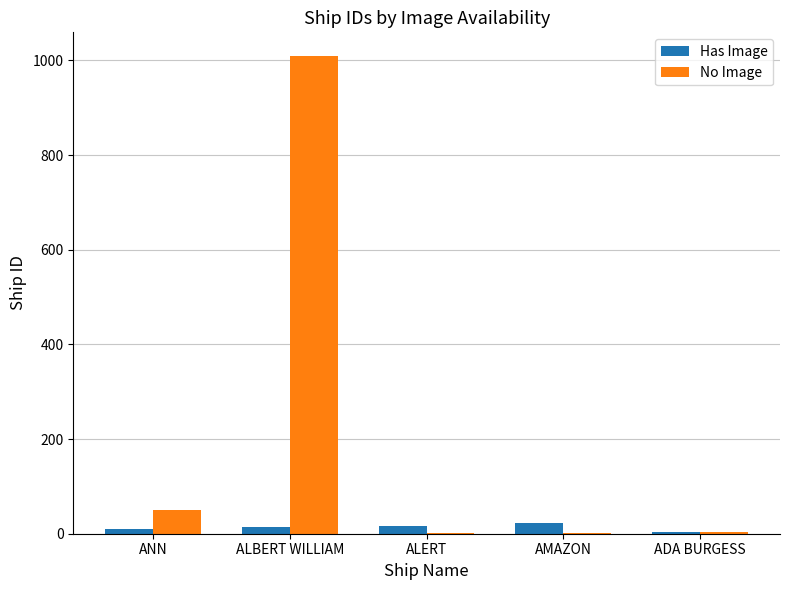

What is the sum of all No Image values?

1067